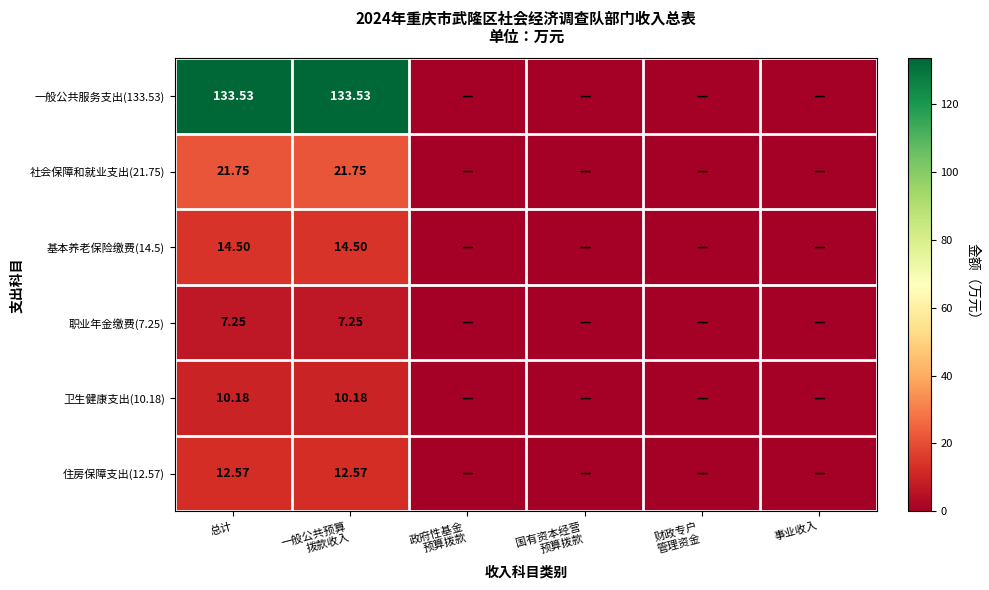

Which category has the highest value in the 职业年金缴费(7.25) series?

总计